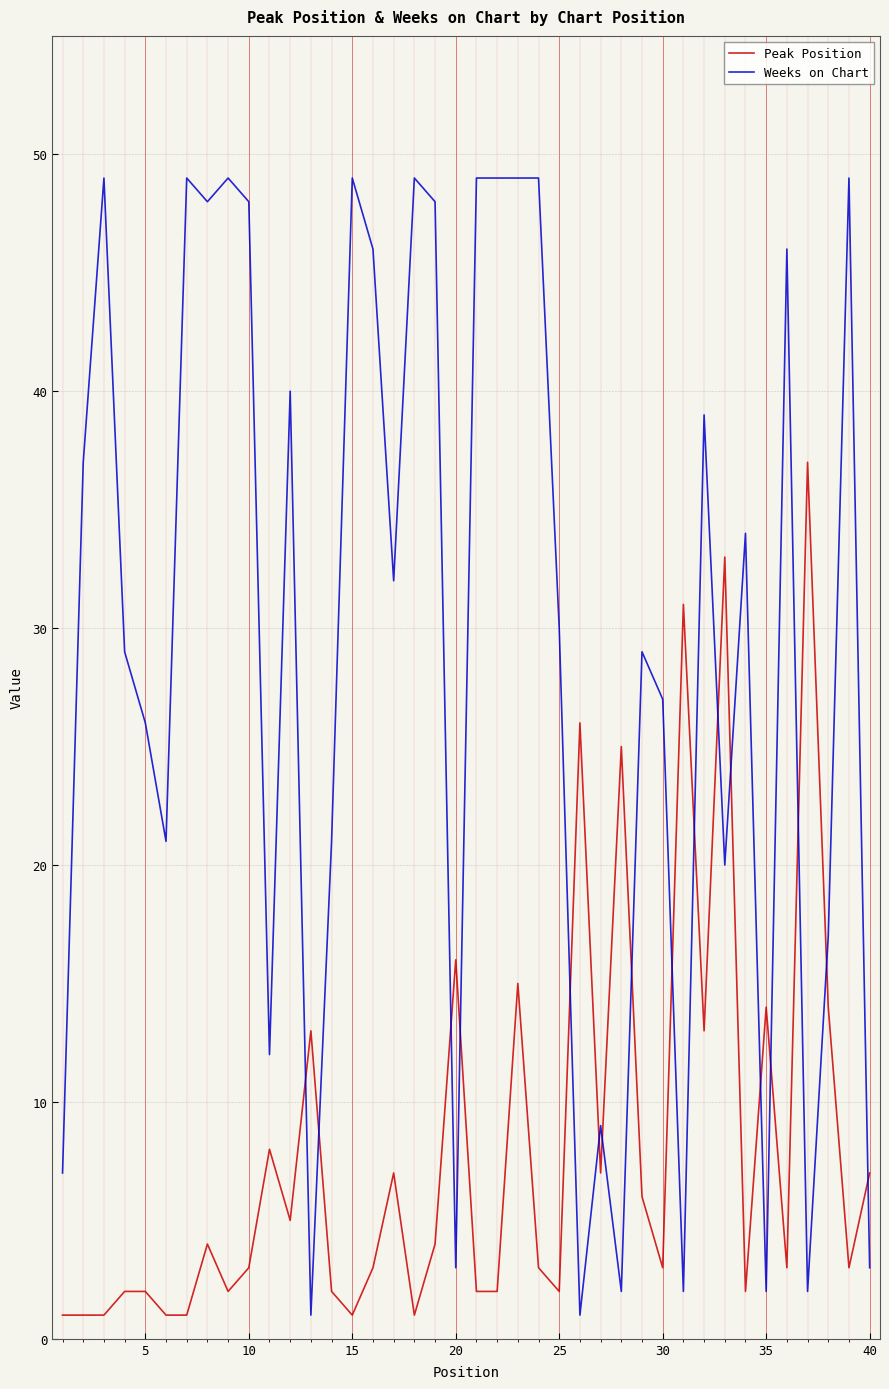

Reading left to right, what are all the values shown in this chart?

Peak Position: 1	1	1	2	2	1	1	4	2	3	8	5	13	2	1	3	7	1	4	16	2	2	15	3	2	26	7	25	6	3	31	13	33	2	14	3	37	14	3	7
Weeks on Chart: 7	37	49	29	26	21	49	48	49	48	12	40	1	21	49	46	32	49	48	3	49	49	49	49	30	1	9	2	29	27	2	39	20	34	2	46	2	17	49	3